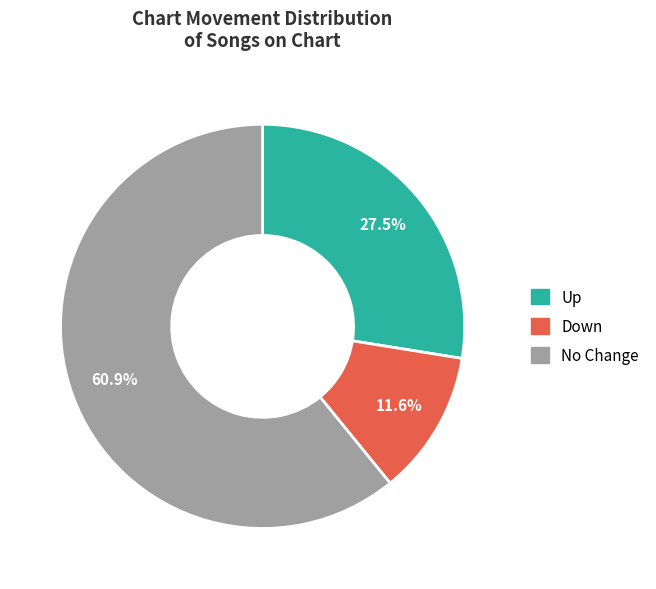

How many segments does this pie chart have?

3